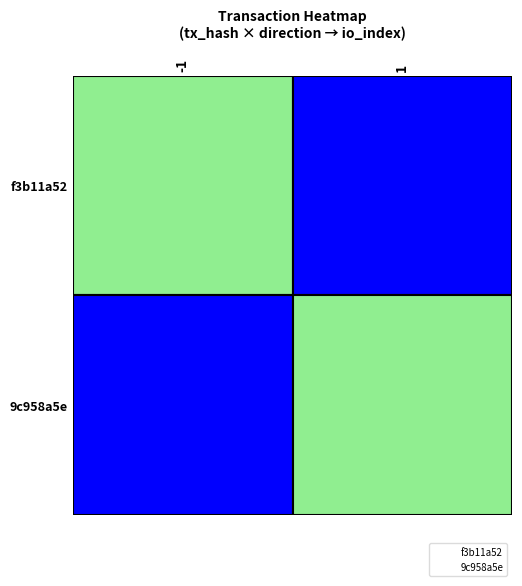

Which has a higher value, 1 or -1?

1